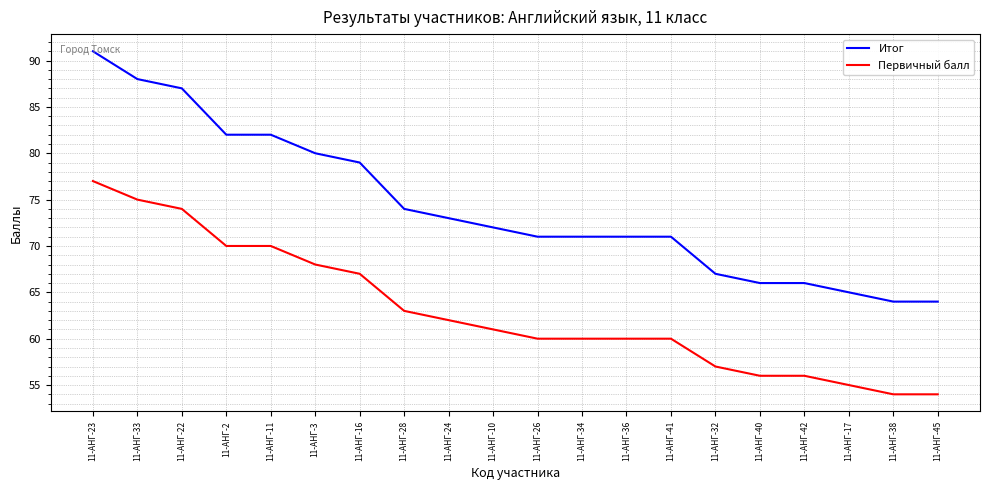

What is the minimum value for Итог?

64